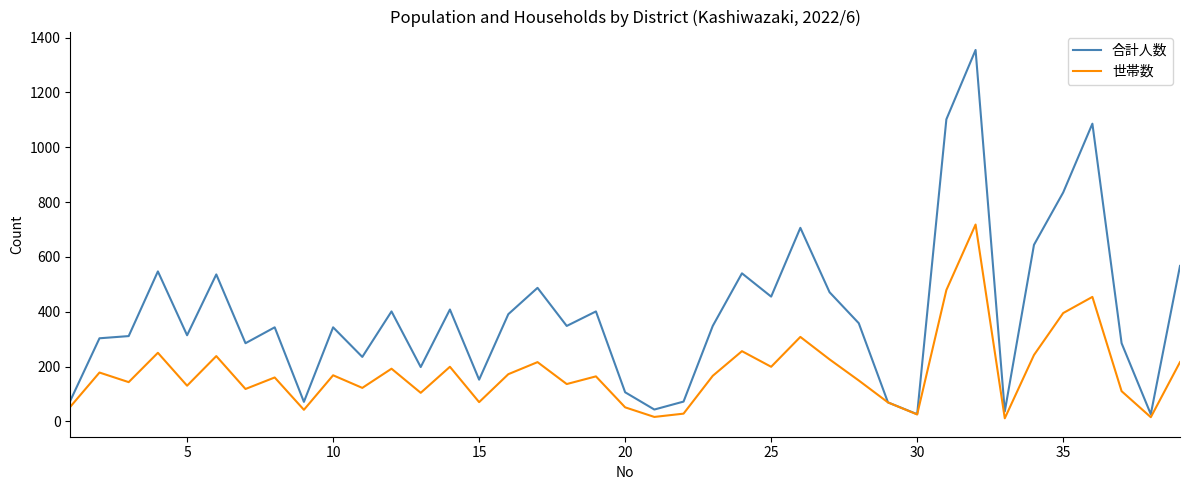

Which series has the largest range (max minus min)?

合計人数